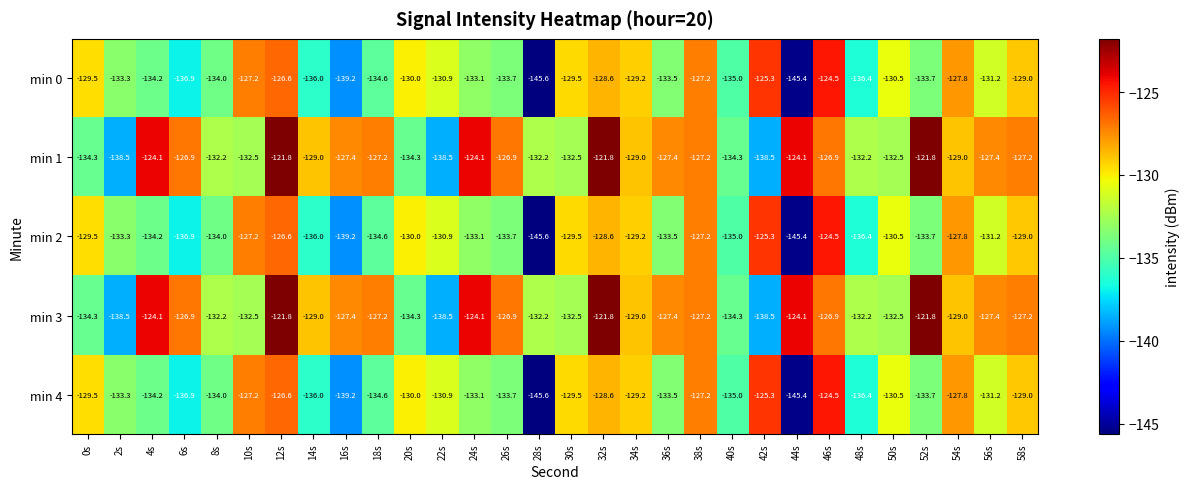

How many data points does each series have?

30